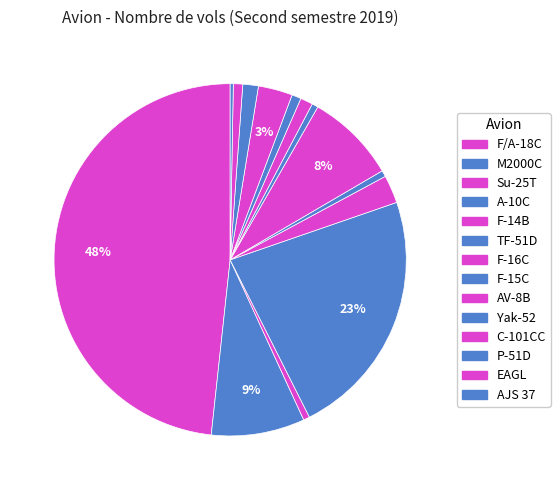

To the nearest percent, what portion does P-51D represent?

1%